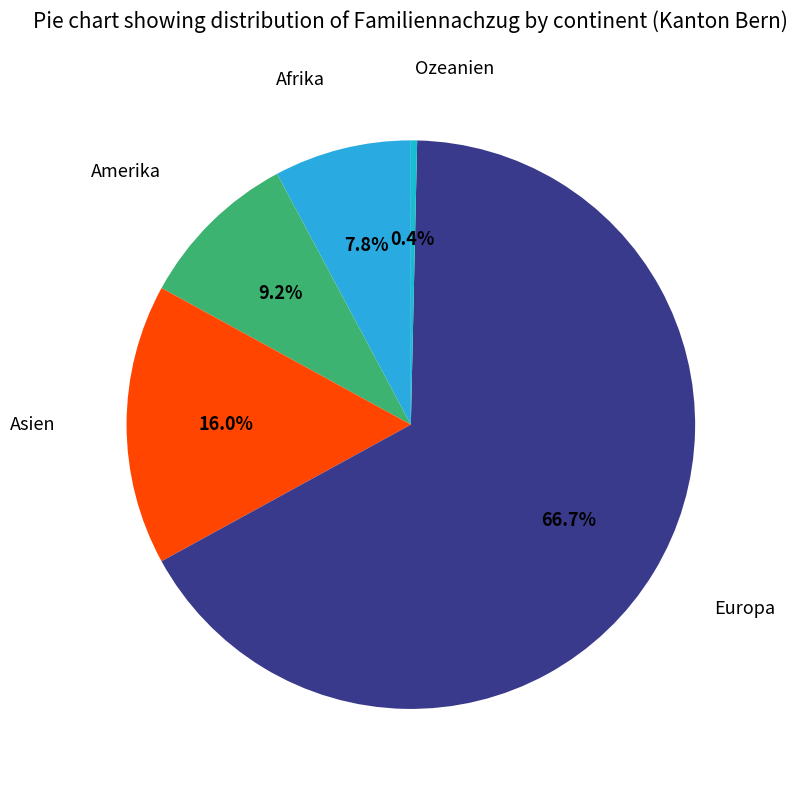

To the nearest percent, what is the average slice percentage?

20%